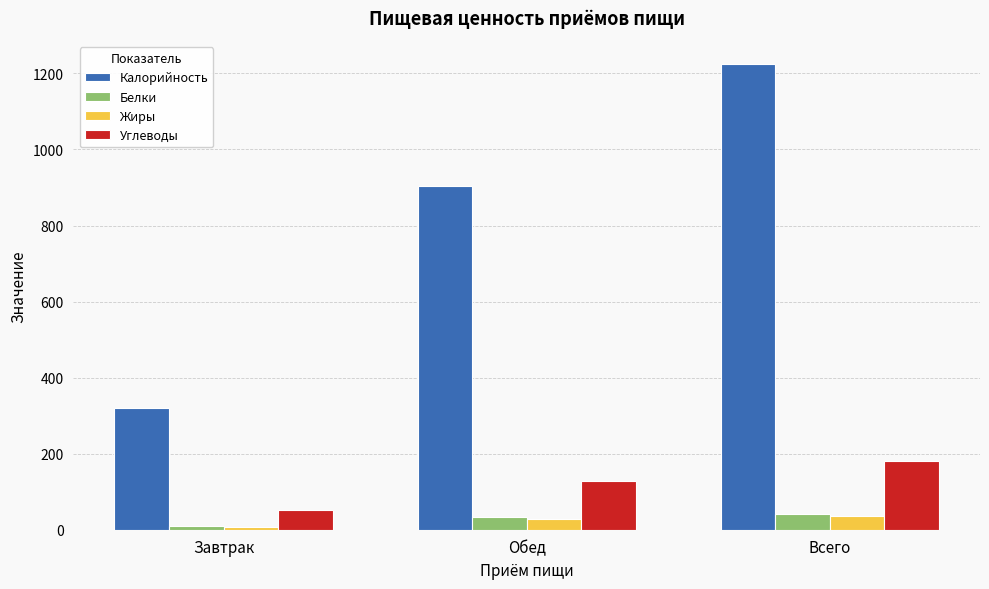

How many groups of bars are there?

3